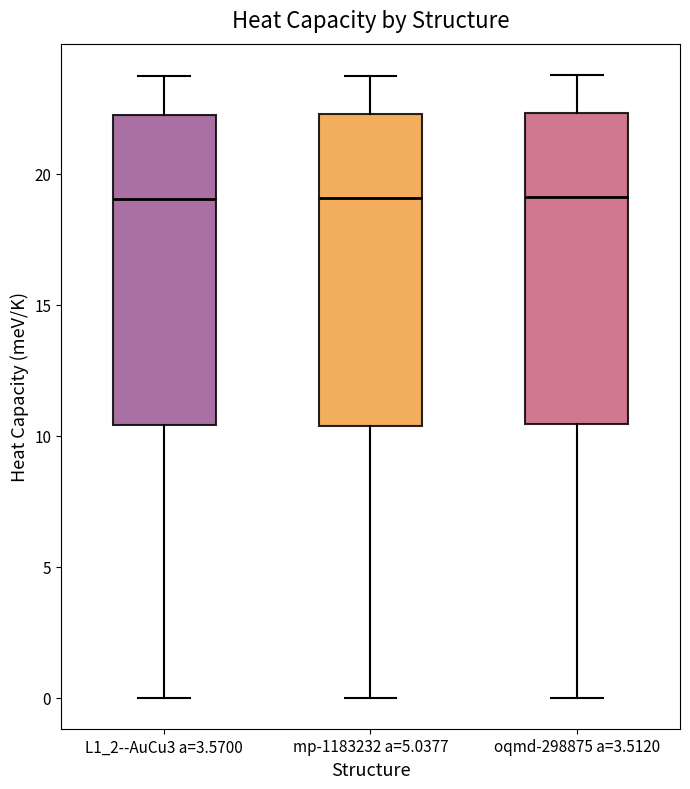

Where does the median line of the box for oqmd-298875 a=3.5120 sit on the y-axis? The values are not printed on the chart, so give them approximately, as read against the axis.

19.0